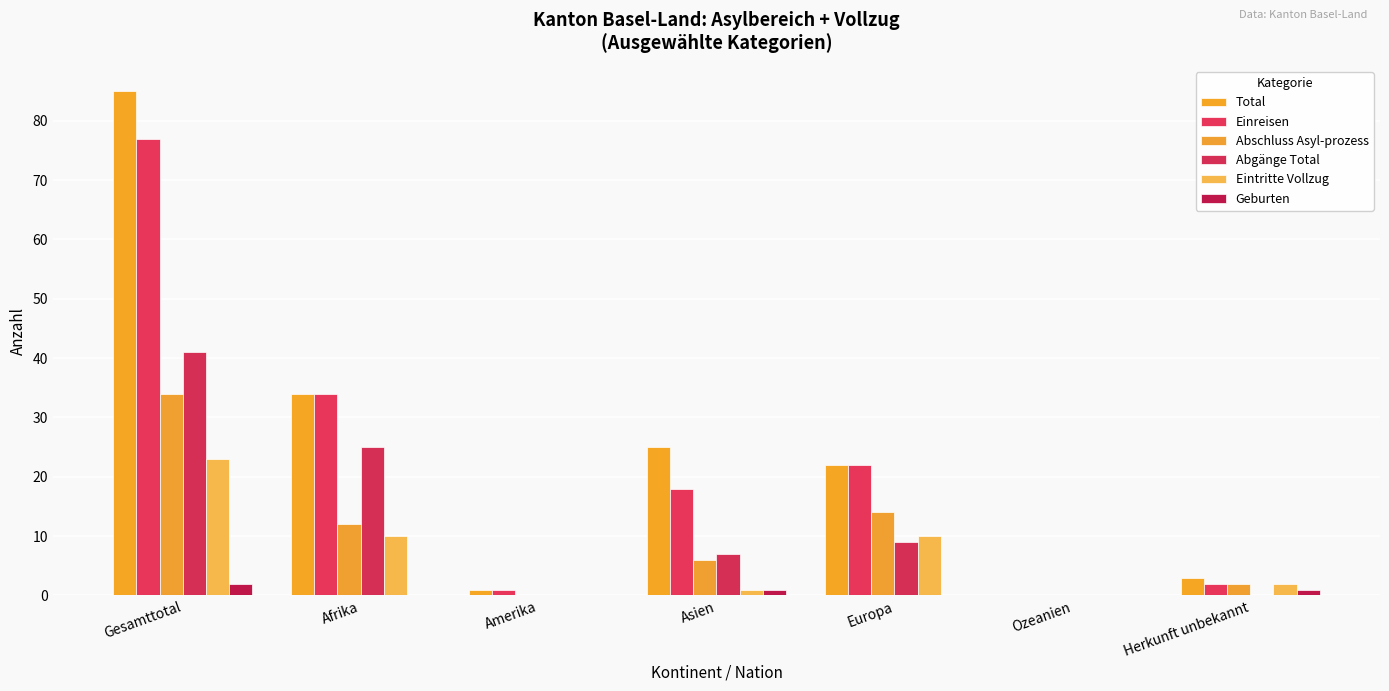

How many values in Einreisen are above zero?

6